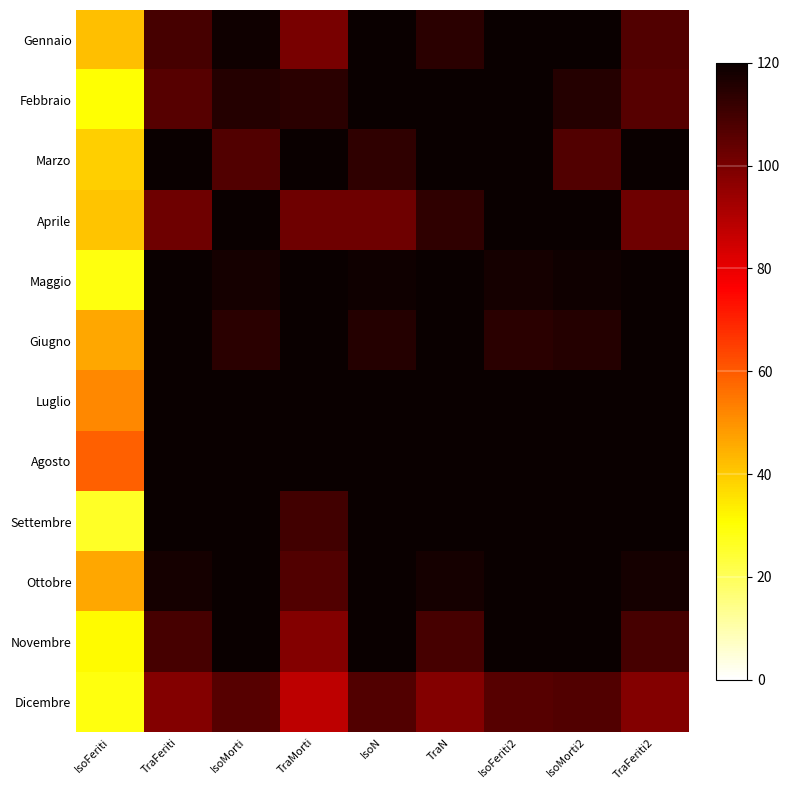

Reading left to right, list all the values displayed in this chart.

Gennaio: IsoFeriti=42	TraFeriti=109	IsoMorti=119	TraMorti=100	IsoN=123	TraN=114	IsoFeriti2=131	IsoMorti2=123	TraFeriti2=107
Febbraio: IsoFeriti=30	TraFeriti=106	IsoMorti=115	TraMorti=114	IsoN=124	TraN=126	IsoFeriti2=130	IsoMorti2=115	TraFeriti2=106
Marzo: IsoFeriti=39	TraFeriti=127	IsoMorti=107	TraMorti=120	IsoN=113	TraN=127	IsoFeriti2=125	IsoMorti2=107	TraFeriti2=127
Aprile: IsoFeriti=41	TraFeriti=102	IsoMorti=123	TraMorti=102	IsoN=102	TraN=113	IsoFeriti2=125	IsoMorti2=124	TraFeriti2=102
Maggio: IsoFeriti=29	TraFeriti=155	IsoMorti=118	TraMorti=147	IsoN=119	TraN=154	IsoFeriti2=118	IsoMorti2=119	TraFeriti2=155
Giugno: IsoFeriti=46	TraFeriti=211	IsoMorti=114	TraMorti=171	IsoN=115	TraN=187	IsoFeriti2=114	IsoMorti2=115	TraFeriti2=211
Luglio: IsoFeriti=52	TraFeriti=226	IsoMorti=131	TraMorti=206	IsoN=138	TraN=229	IsoFeriti2=131	IsoMorti2=138	TraFeriti2=226
Agosto: IsoFeriti=59	TraFeriti=219	IsoMorti=145	TraMorti=199	IsoN=149	TraN=219	IsoFeriti2=145	IsoMorti2=149	TraFeriti2=219
Settembre: IsoFeriti=26	TraFeriti=121	IsoMorti=127	TraMorti=110	IsoN=131	TraN=121	IsoFeriti2=127	IsoMorti2=131	TraFeriti2=121
Ottobre: IsoFeriti=46	TraFeriti=118	IsoMorti=125	TraMorti=107	IsoN=129	TraN=118	IsoFeriti2=125	IsoMorti2=129	TraFeriti2=118
Novembre: IsoFeriti=31	TraFeriti=109	IsoMorti=130	TraMorti=98	IsoN=138	TraN=109	IsoFeriti2=130	IsoMorti2=138	TraFeriti2=109
Dicembre: IsoFeriti=29	TraFeriti=98	IsoMorti=106	TraMorti=88	IsoN=107	TraN=98	IsoFeriti2=106	IsoMorti2=107	TraFeriti2=98